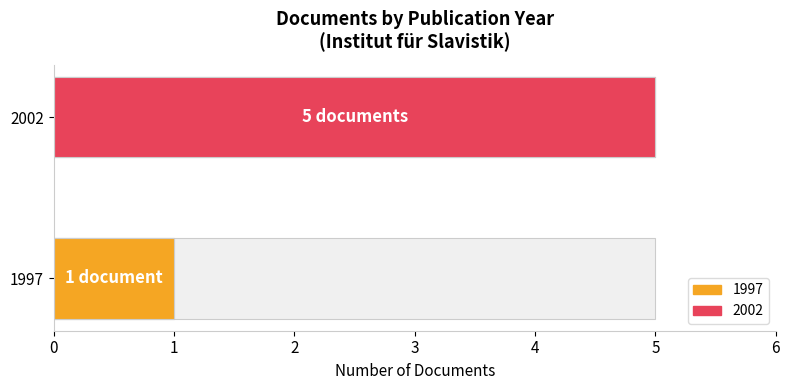

What is the average value?

3